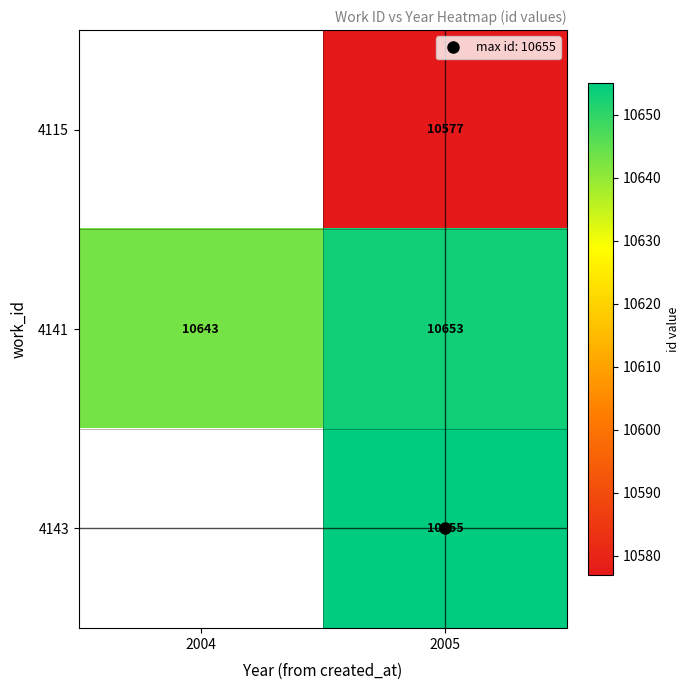

What is the spread (max minus min) of values at 2005?

78.0